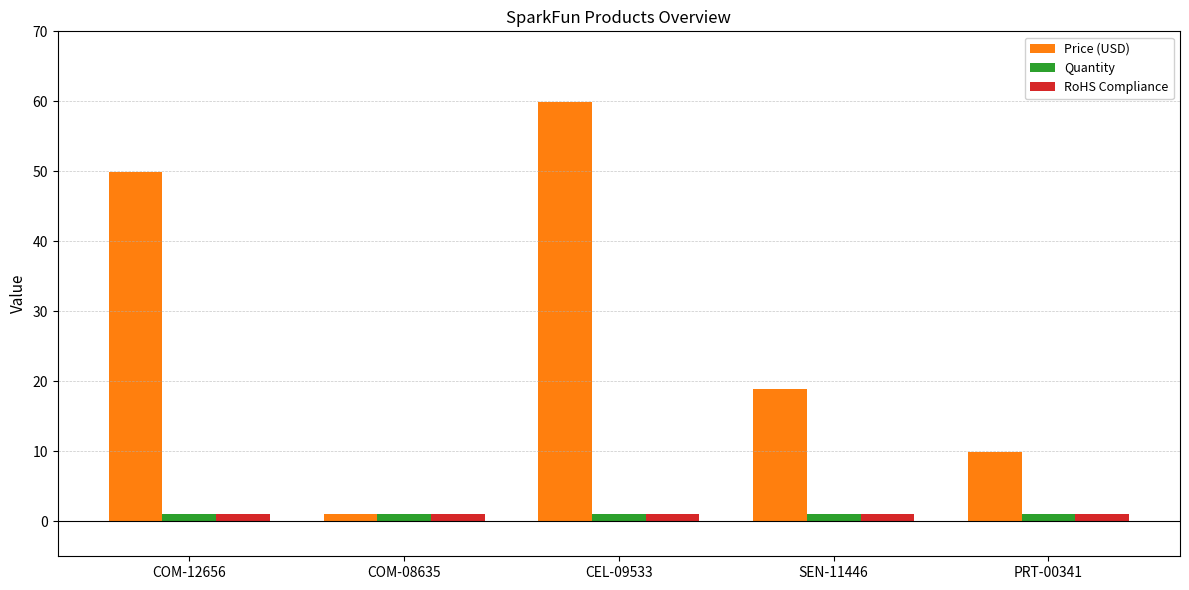

How many bars are there in total?

15